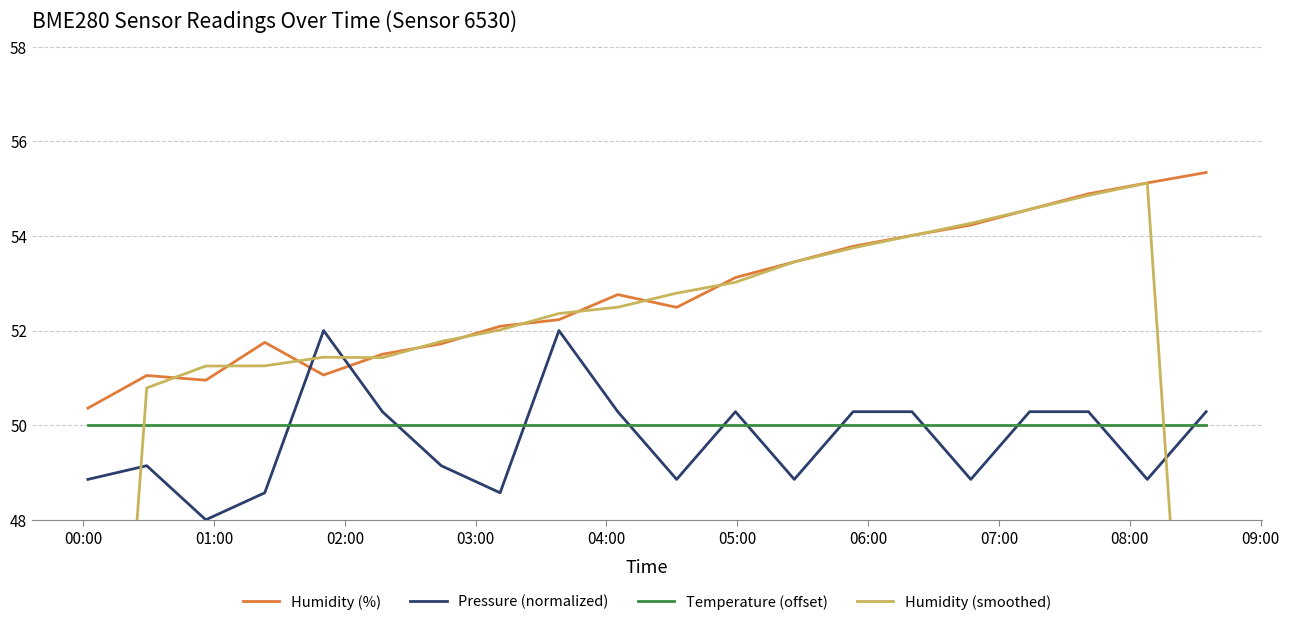

How many intersections are there between Humidity (%) and Pressure (normalized)?

2